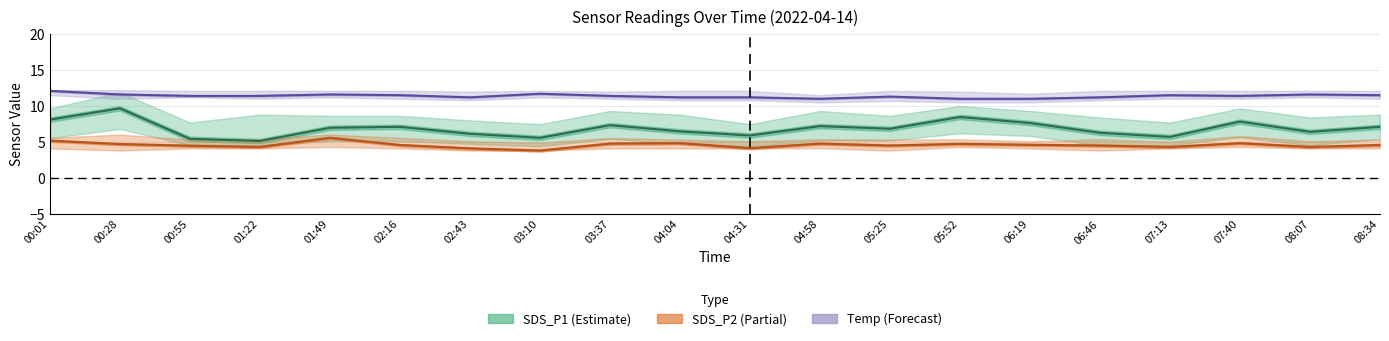

What value does the Temp (Forecast) series have at 07:40?

11.4